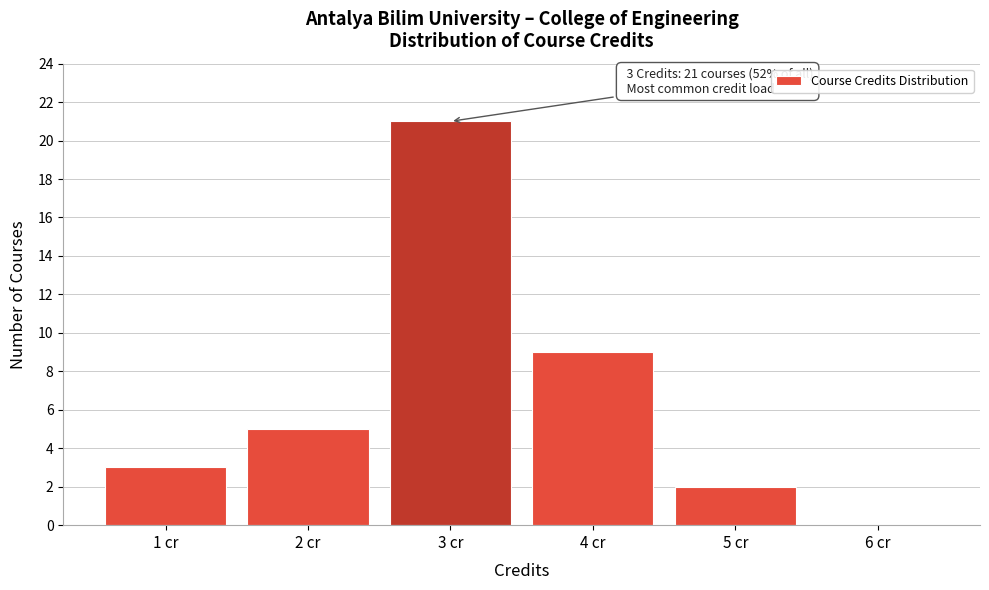

Reading left to right, extract all data points from this chart.

1 cr=3	2 cr=5	3 cr=21	4 cr=9	5 cr=2	6 cr=0